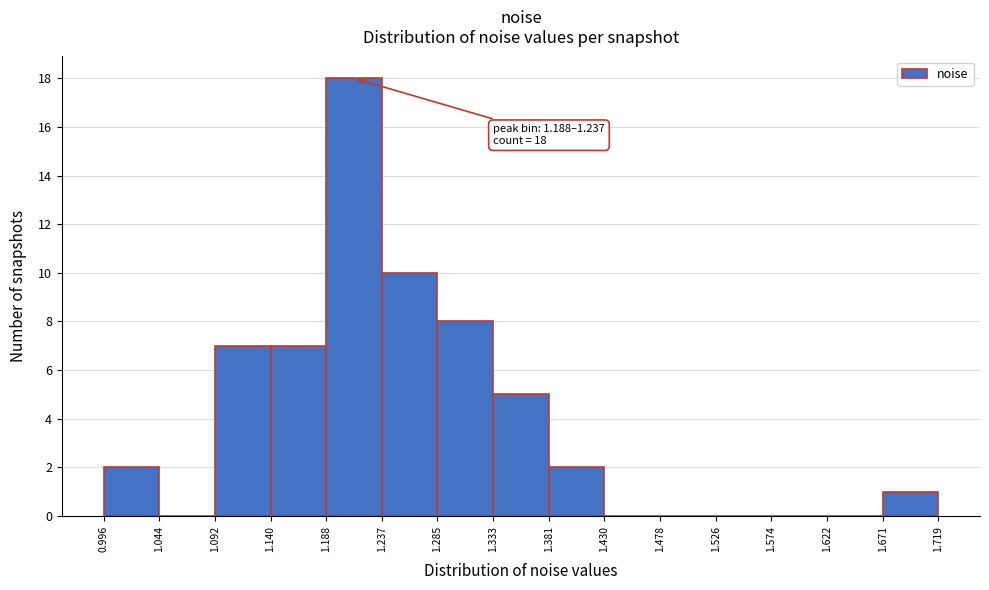

Over which range of the x-axis is the bar tallest?

1.188 to 1.237